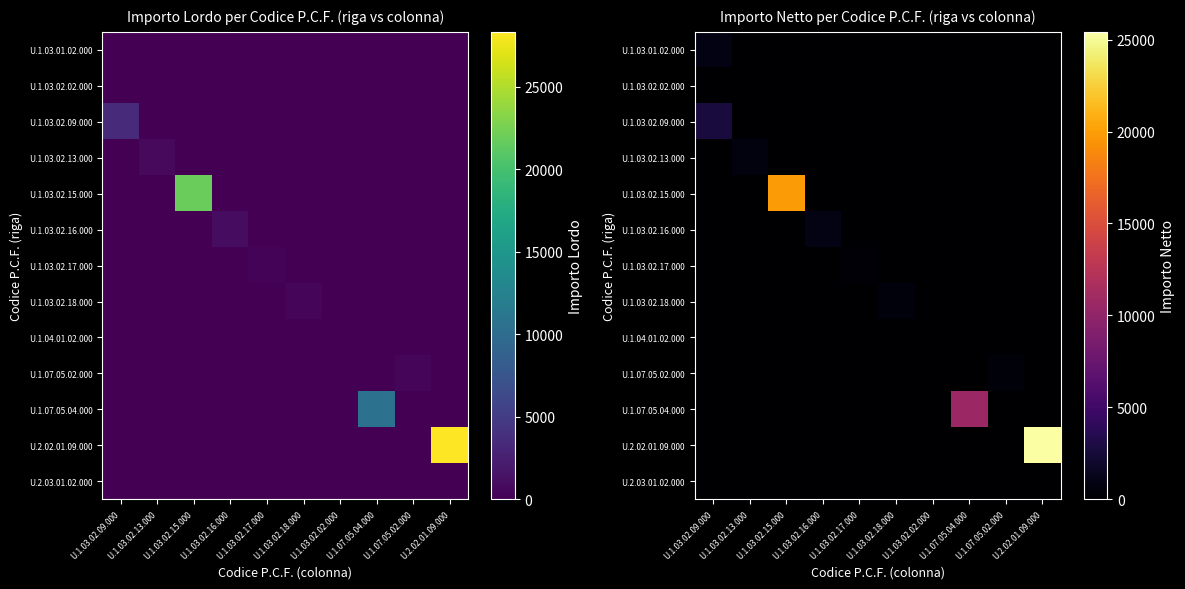

Is it true that U.1.07.05.04.000 equals 0.0 at U.2.02.01.09.000?

True